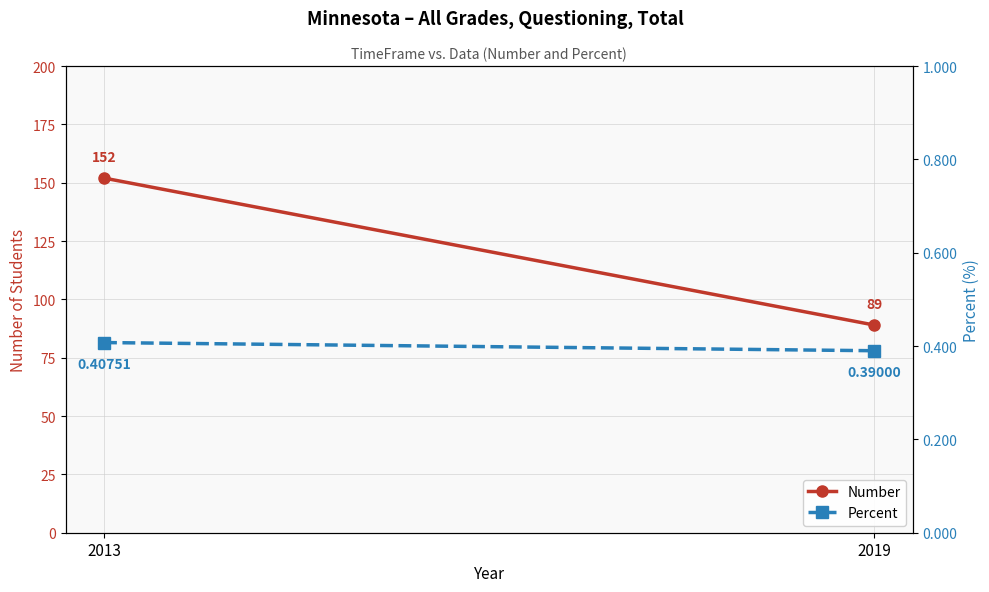

What are all the series names shown in the legend?

Number, Percent